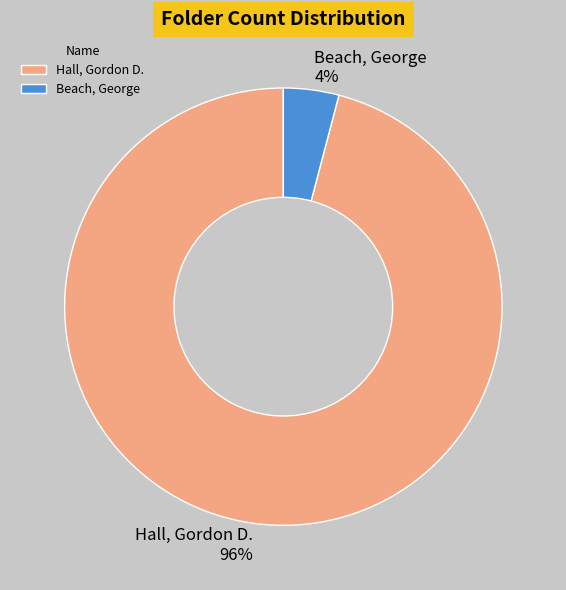

True or false: Beach, George accounts for 4% of the total.

True